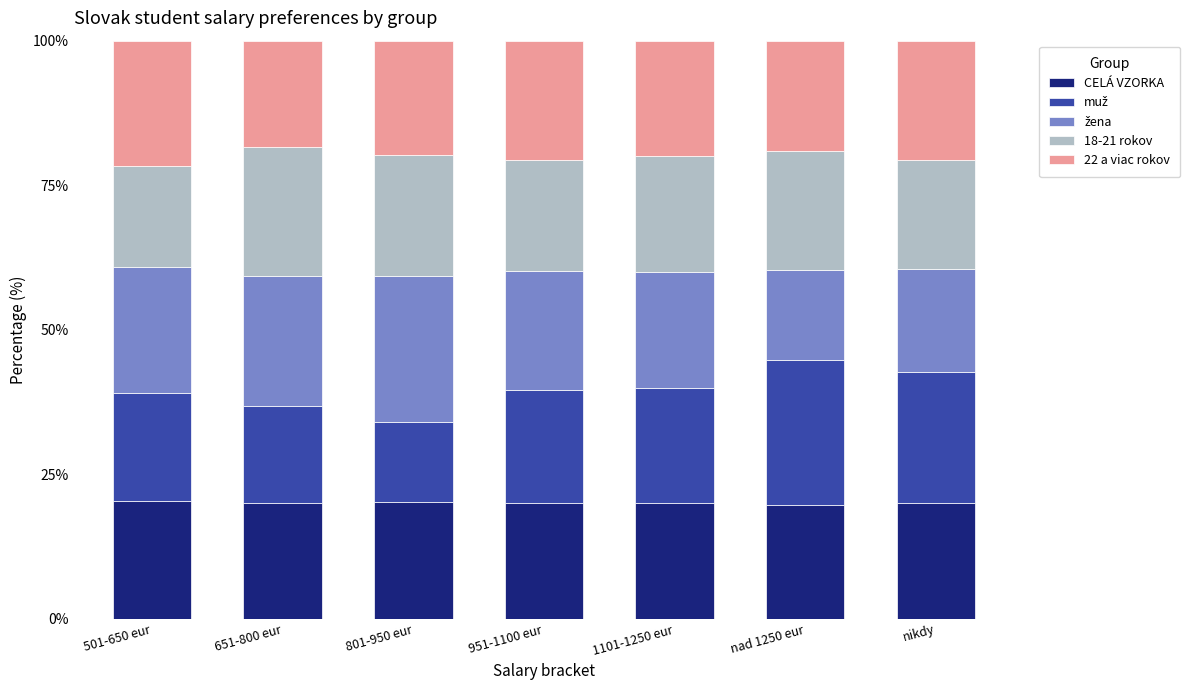

What is the total value across all series at 501-650 eur?

100.0